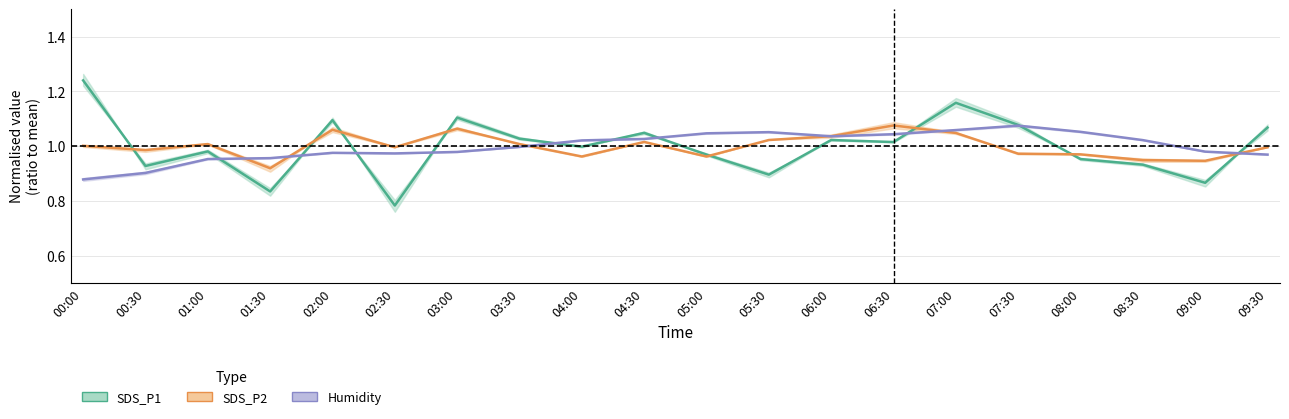

What position from the right is 06:00?

8